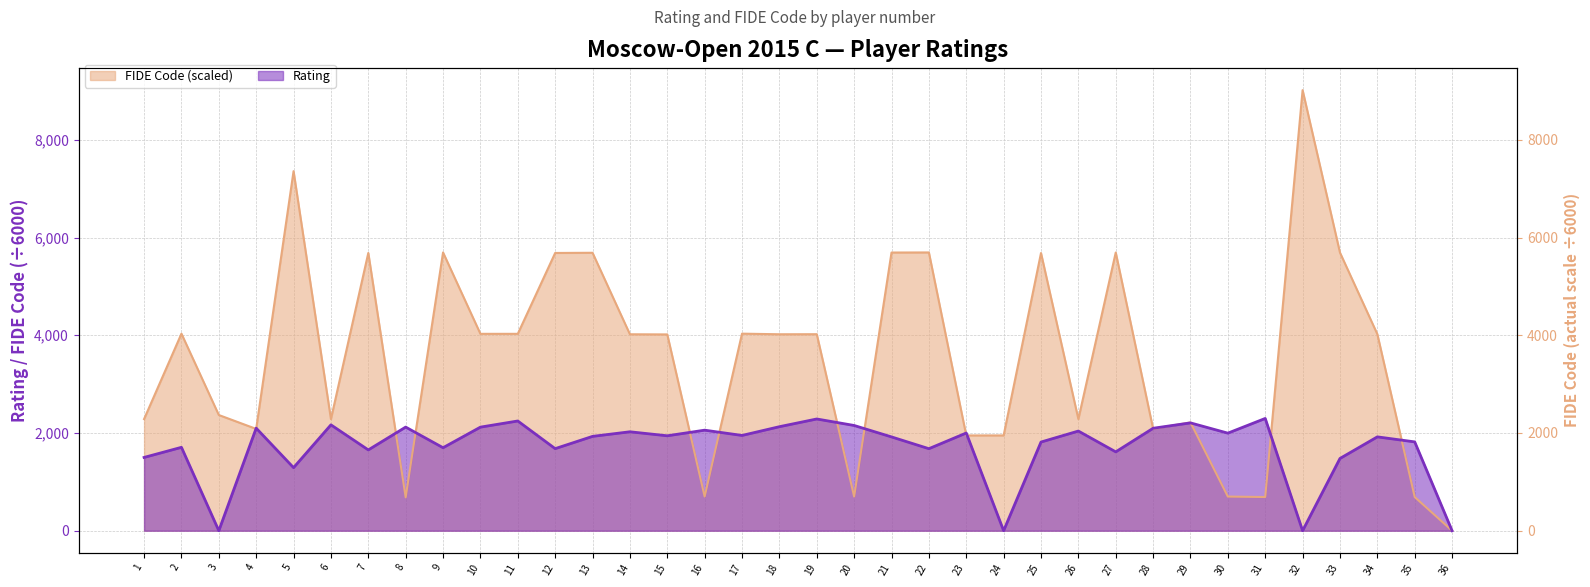

How many interior local valleys does the Rating line series have?

12